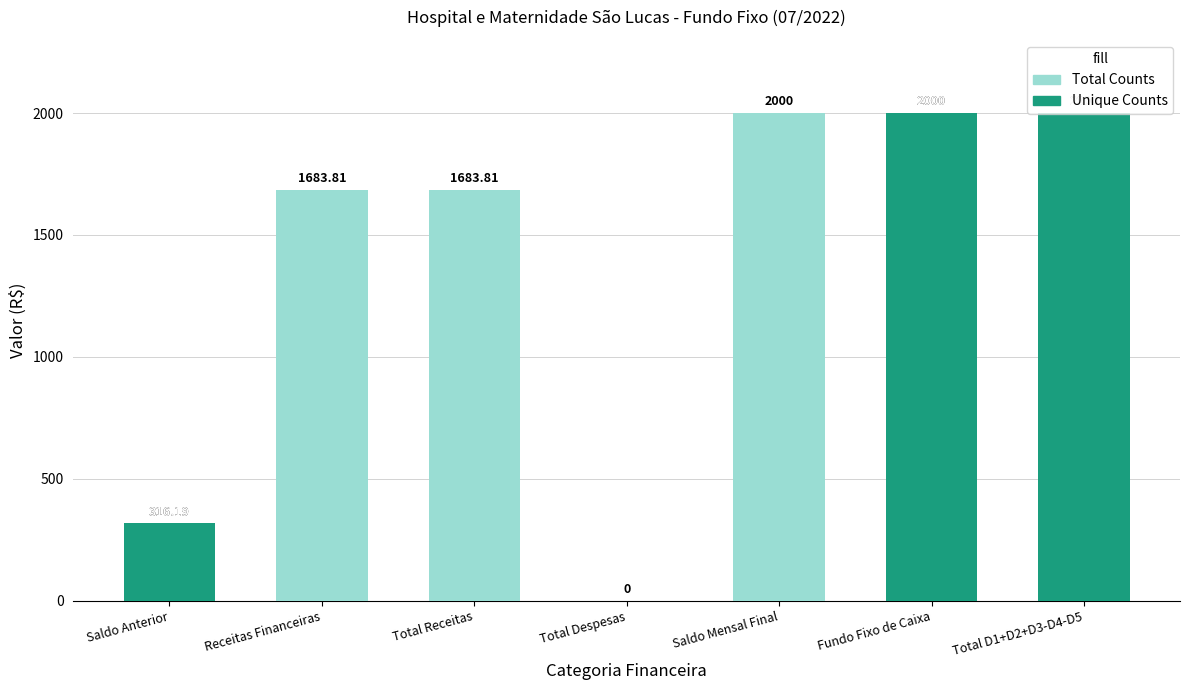

What is the difference between the second highest and second lowest values in the Unique Counts series?

2000.0